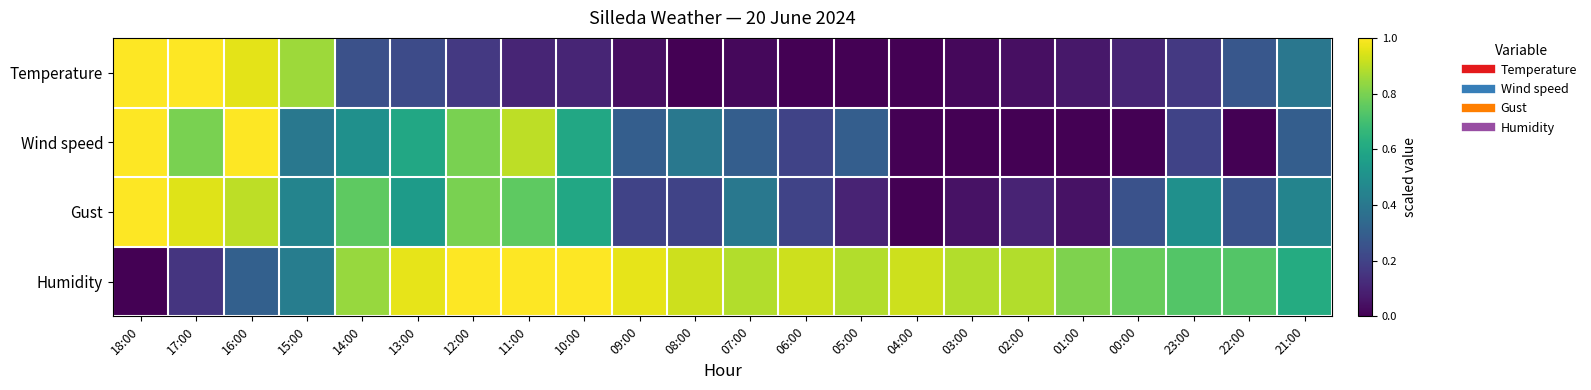

At how many categories does at least one series exceed 0?

22